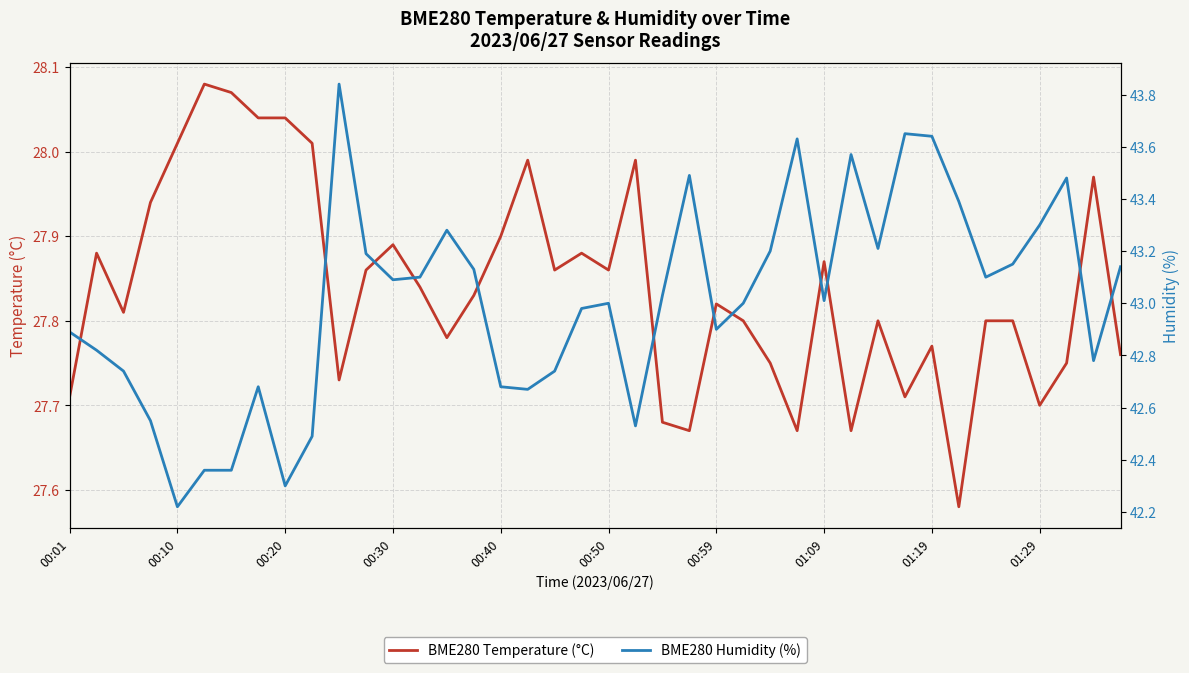

Which series has the largest range (max minus min)?

BME280 Humidity (%)